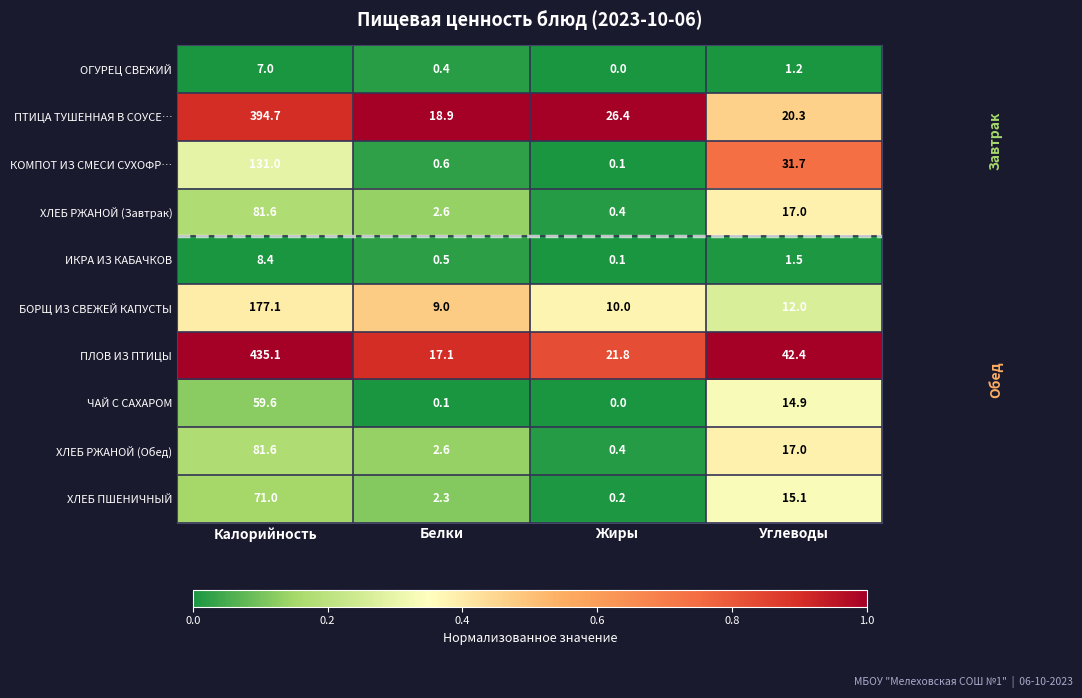

At which label does БОРЩ ИЗ СВЕЖЕЙ КАПУСТЫ reach its minimum?

Белки